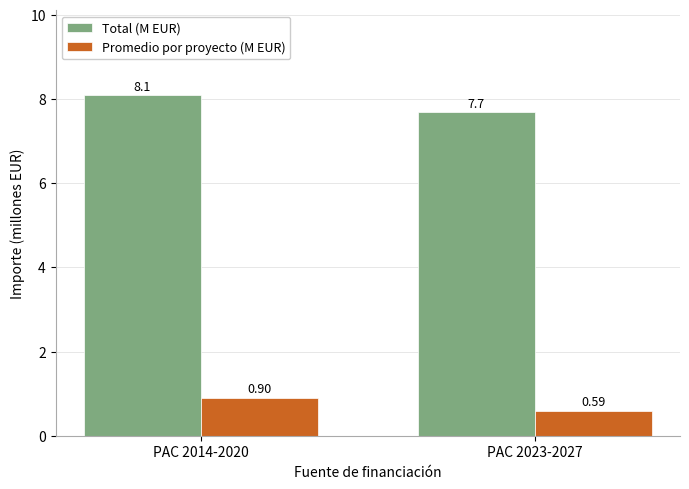

What is the difference between the maximum and minimum values in the Promedio por proyecto (M EUR) series?

0.3